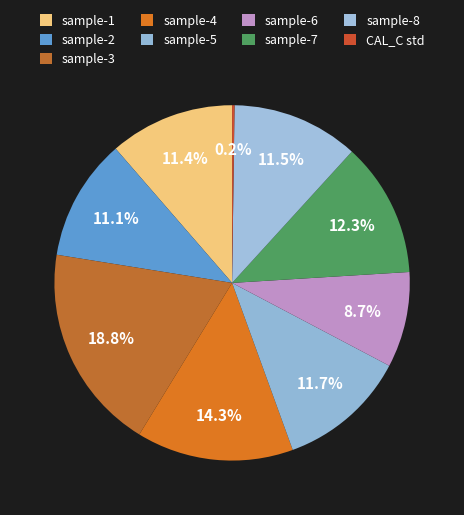

How many slices are in this pie chart?

9